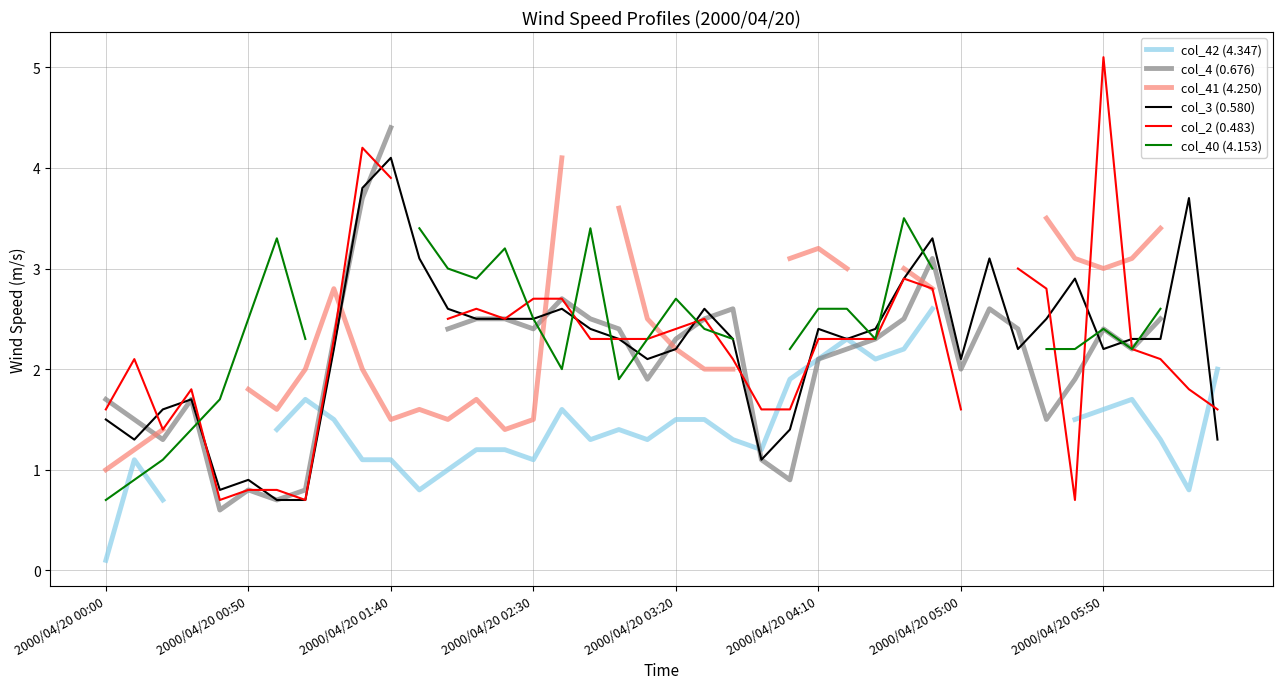

What is the difference between the highest and lowest values at 8?

1.3